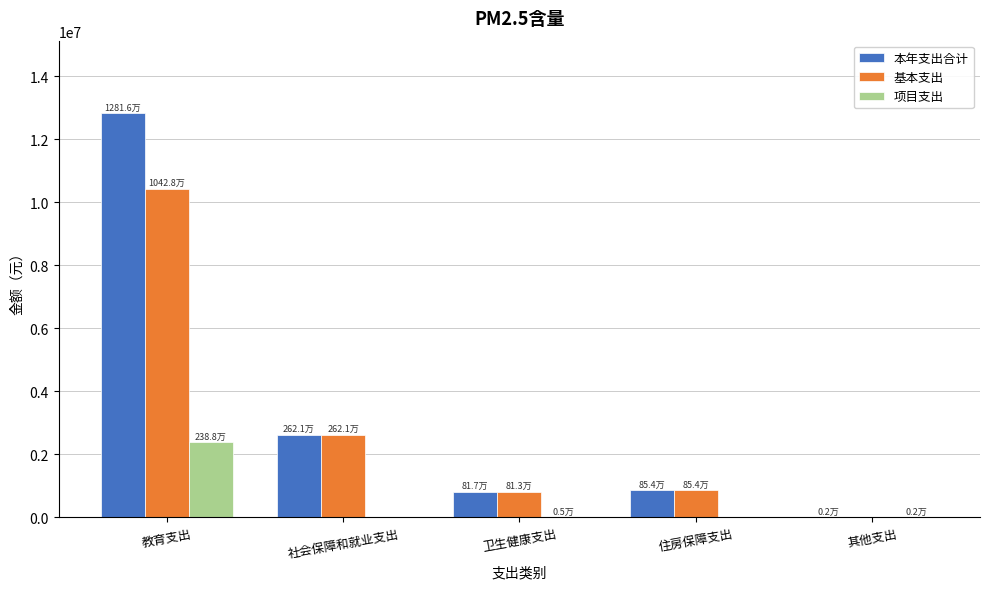

At which category is the sum across all series the highest?

教育支出